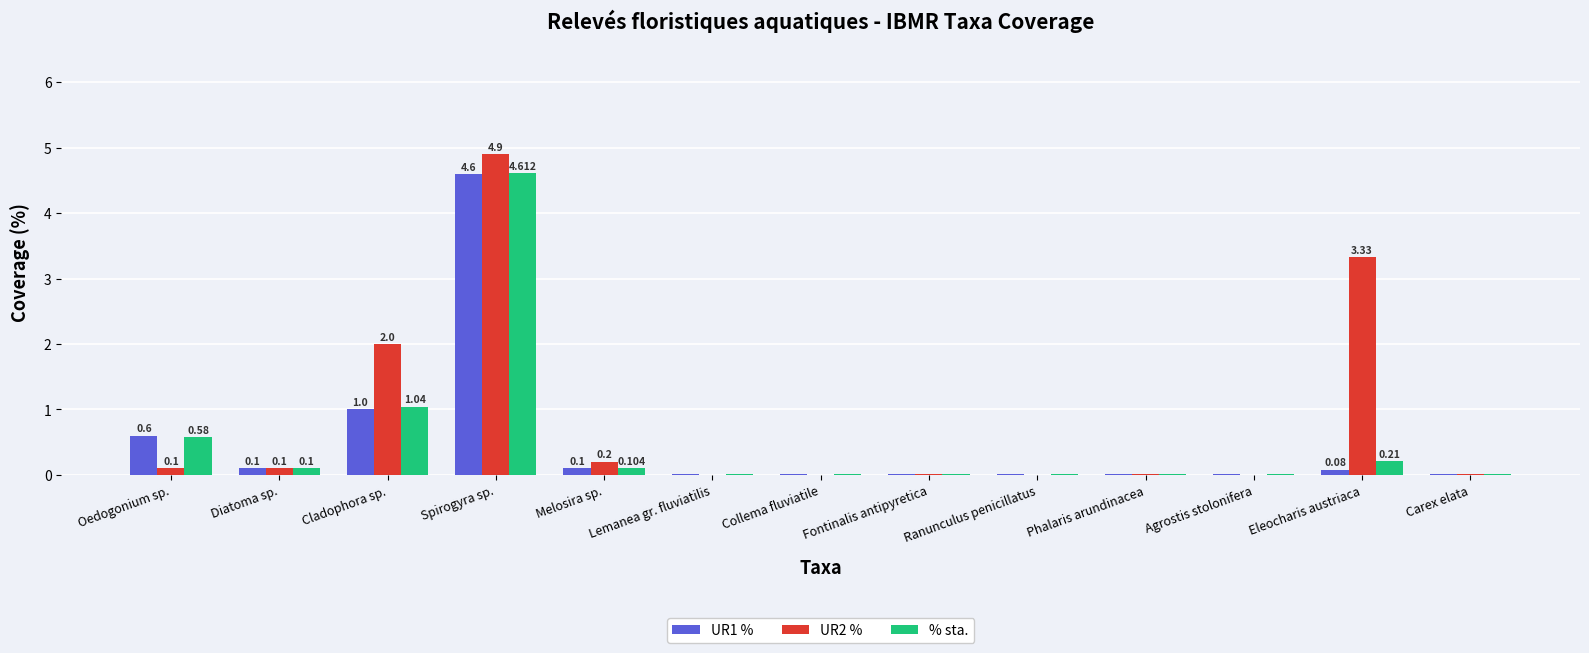

What is the maximum value shown in the chart?

4.9